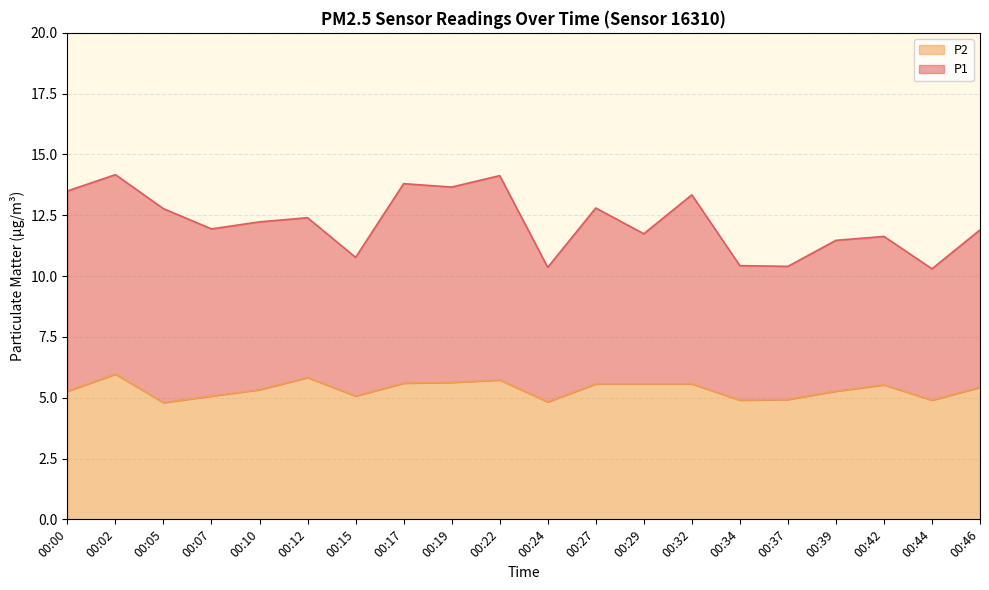

What is the change in value from 00:17 to 00:39?

-0.3